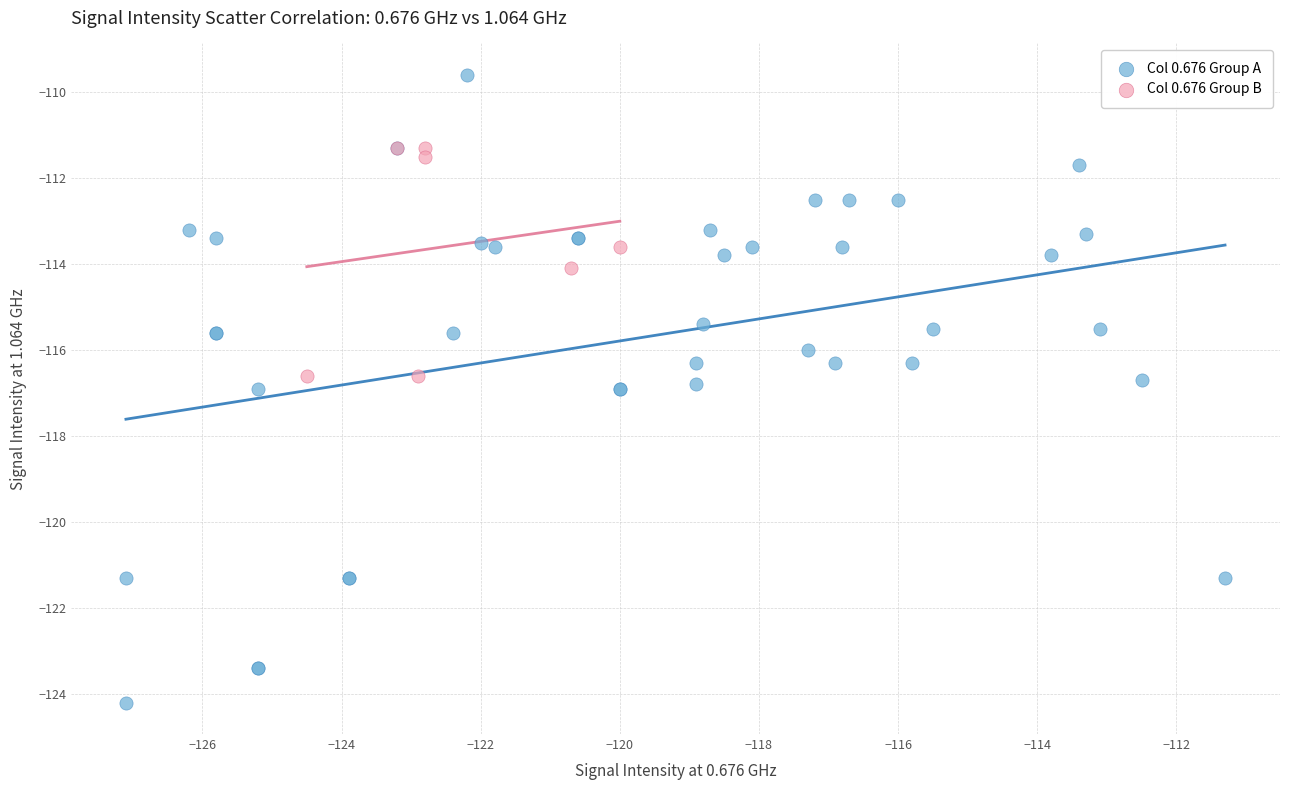

Which series has the widest spread of Y values?

Col 0.676 Group A